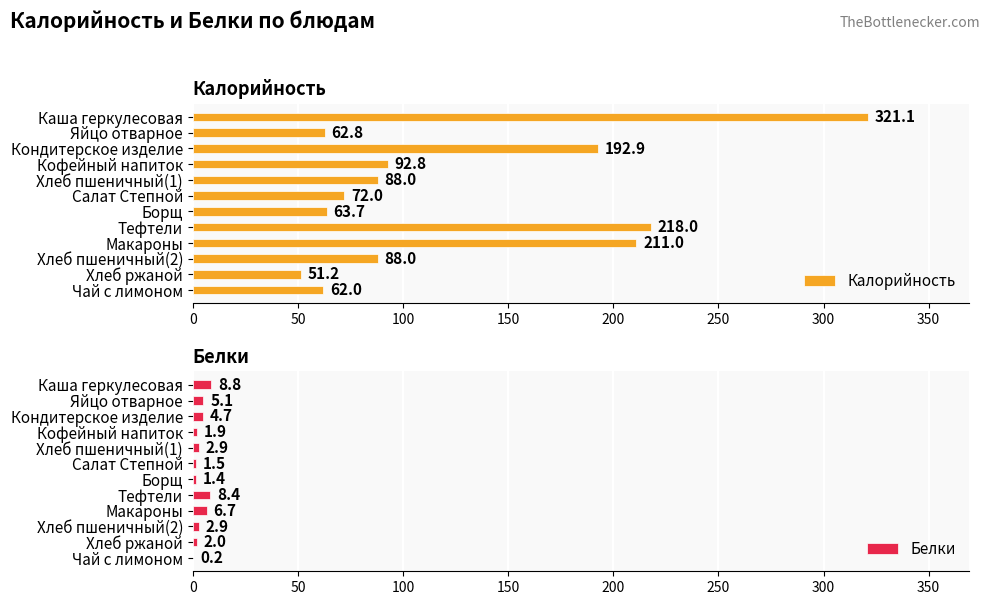

Rank the series by their average value, from highest to lowest.

Калорийность, Белки